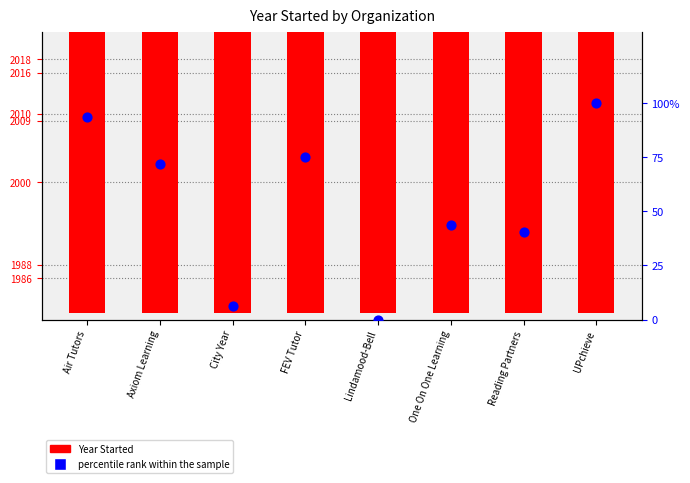

Which series reaches the maximum Y coordinate?

Year Started